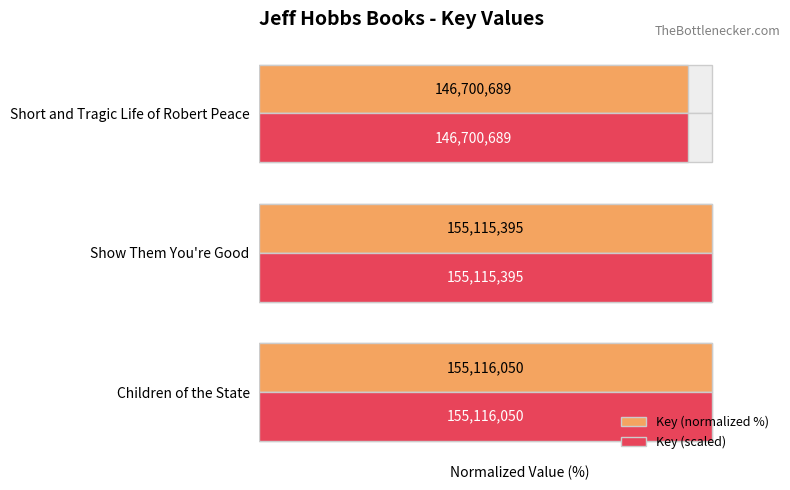

What is the average value of the Key (scaled) series?

98.2